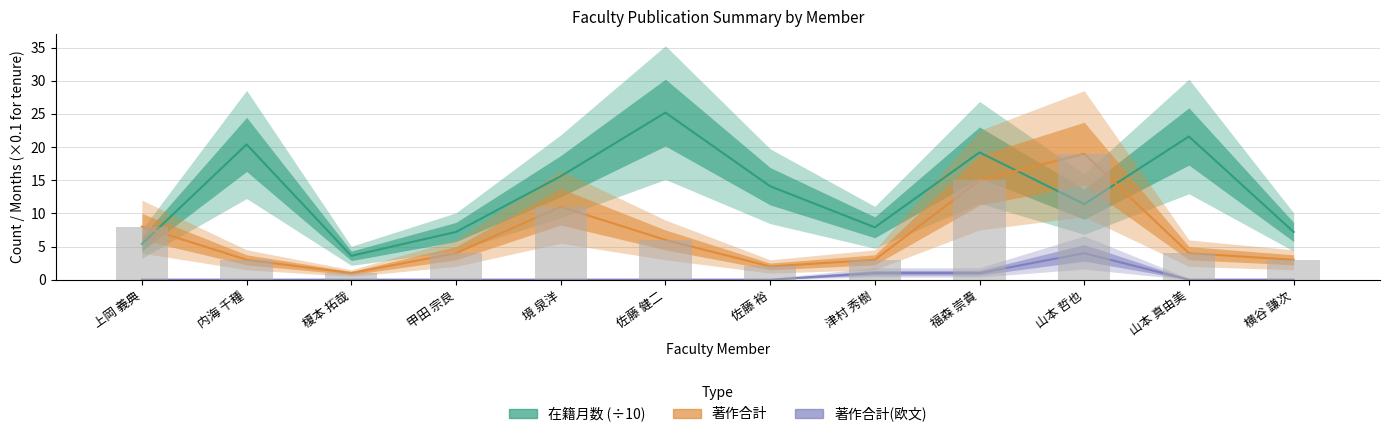

What is the sum of the 在籍月数 values at 榎本 拓哉 and 内海 千種?

24.0